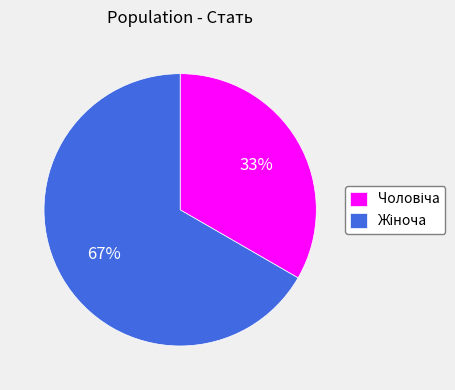

To the nearest percent, what is the average slice percentage?

50%